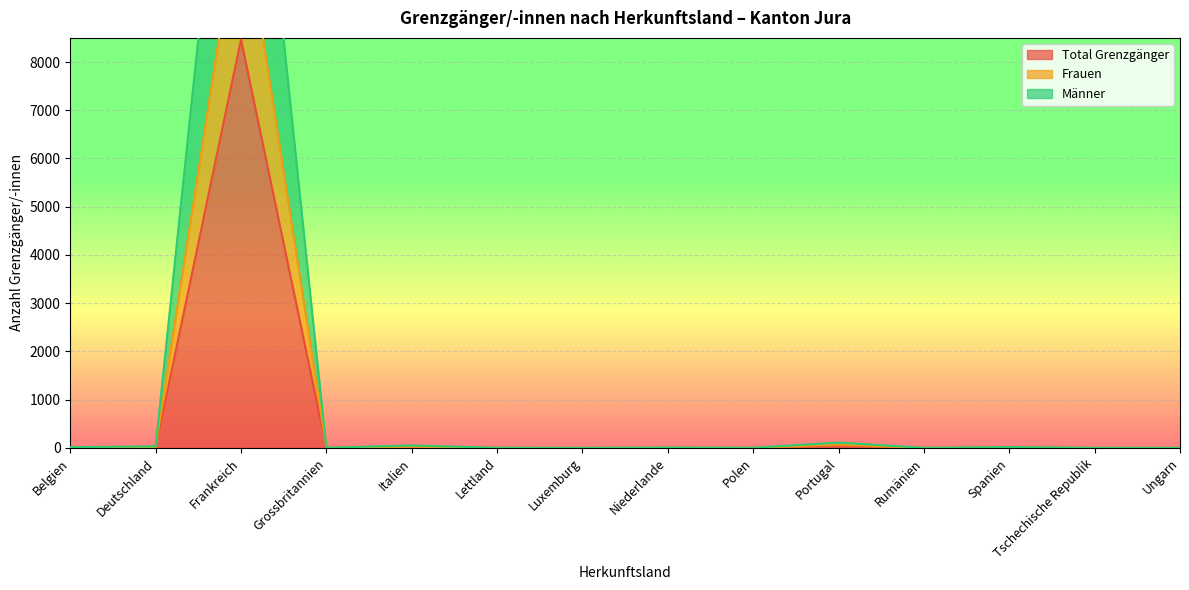

What is the sum of all Männer values?

17188